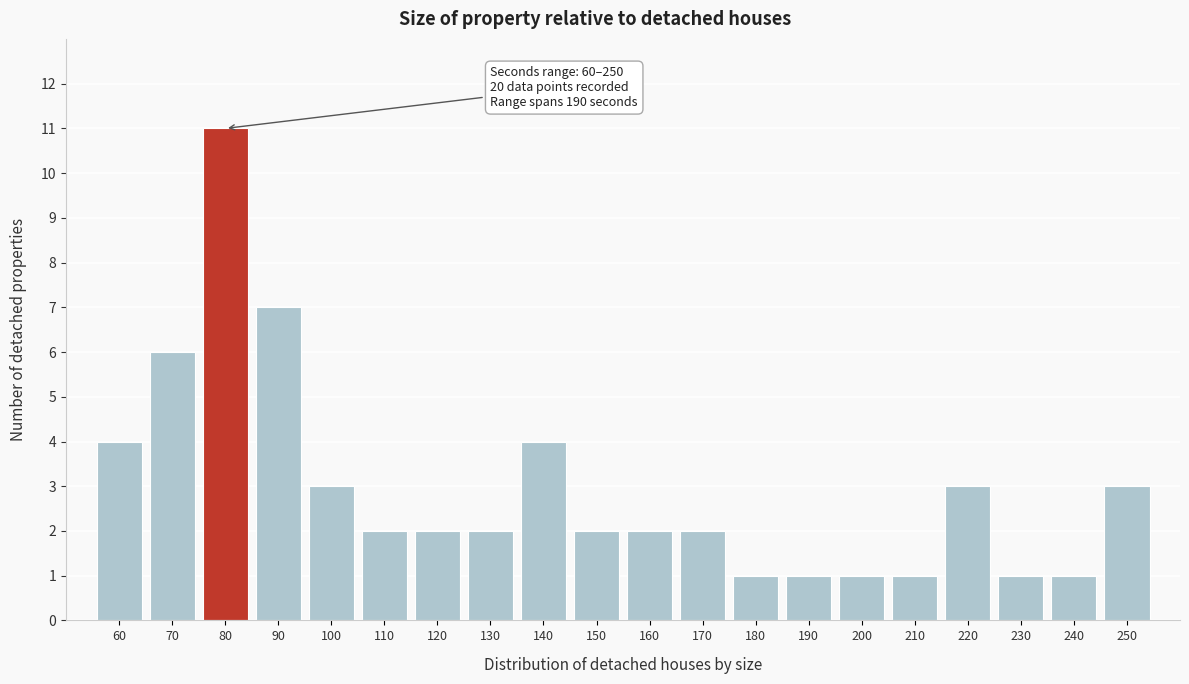

Reading right to left, transcribe all the data shown in this chart.

250=3	240=1	230=1	220=3	210=1	200=1	190=1	180=1	170=2	160=2	150=2	140=4	130=2	120=2	110=2	100=3	90=7	80=11	70=6	60=4